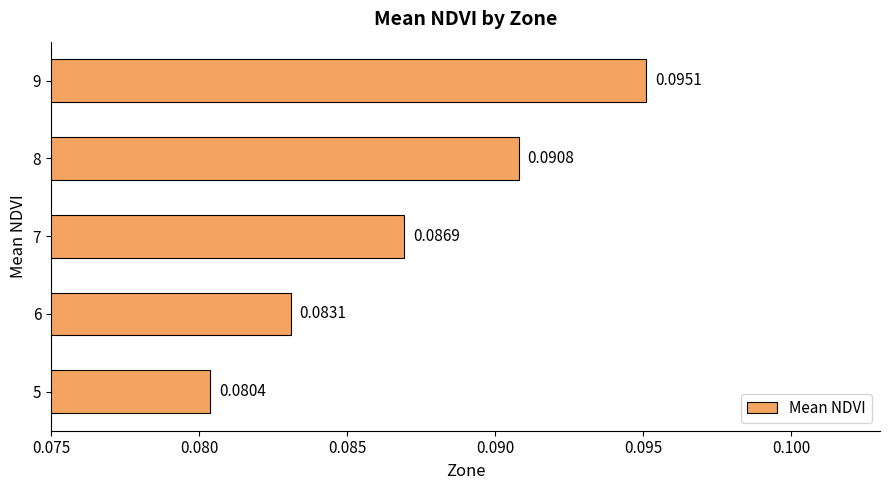

Which has a higher value, 8 or 9?

9